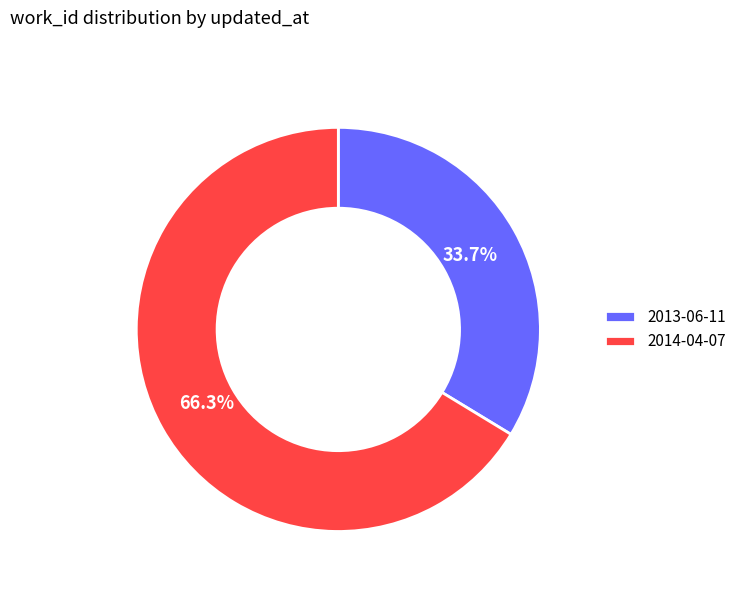

True or false: 2014-04-07 accounts for 66% of the total.

True